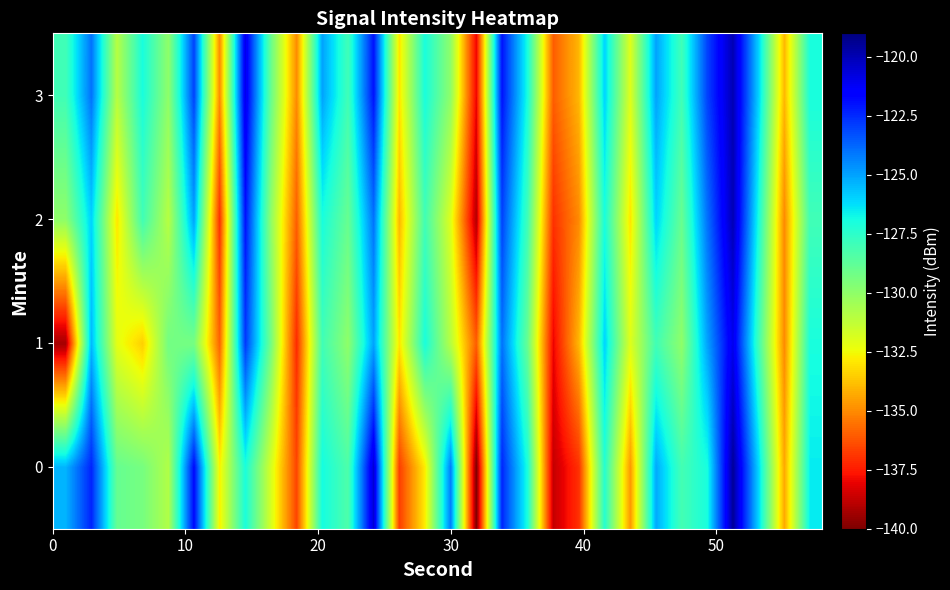

List the series in order of their peak value, highest first.

0, 2, 3, 1